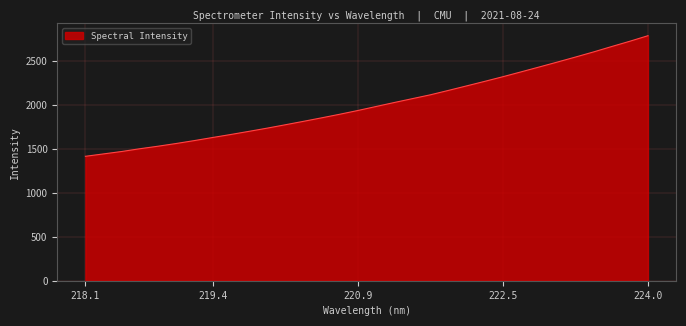

What is the maximum value shown in the chart?

2792.5